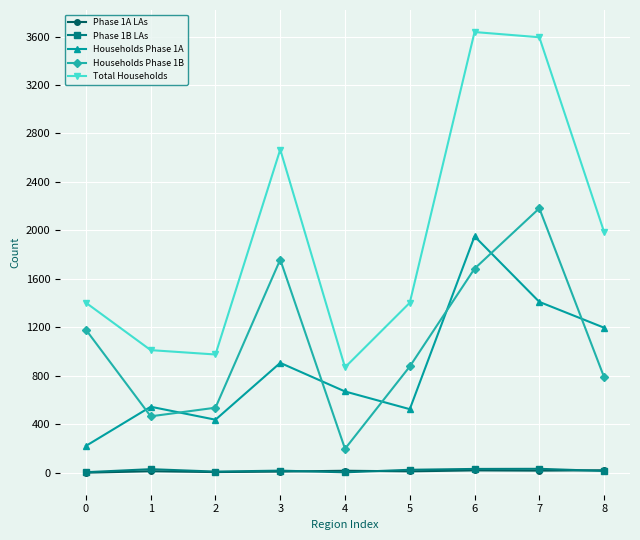

Is this an area chart (filled region under the line)?

No